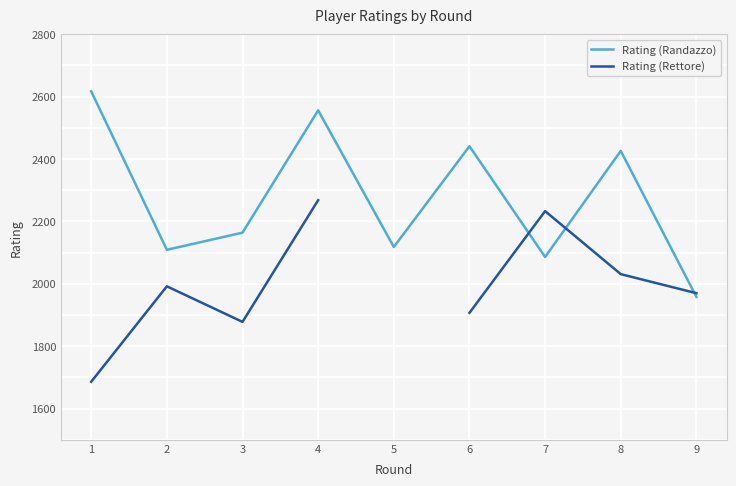

What is the total value across all series at 7?

4319.0